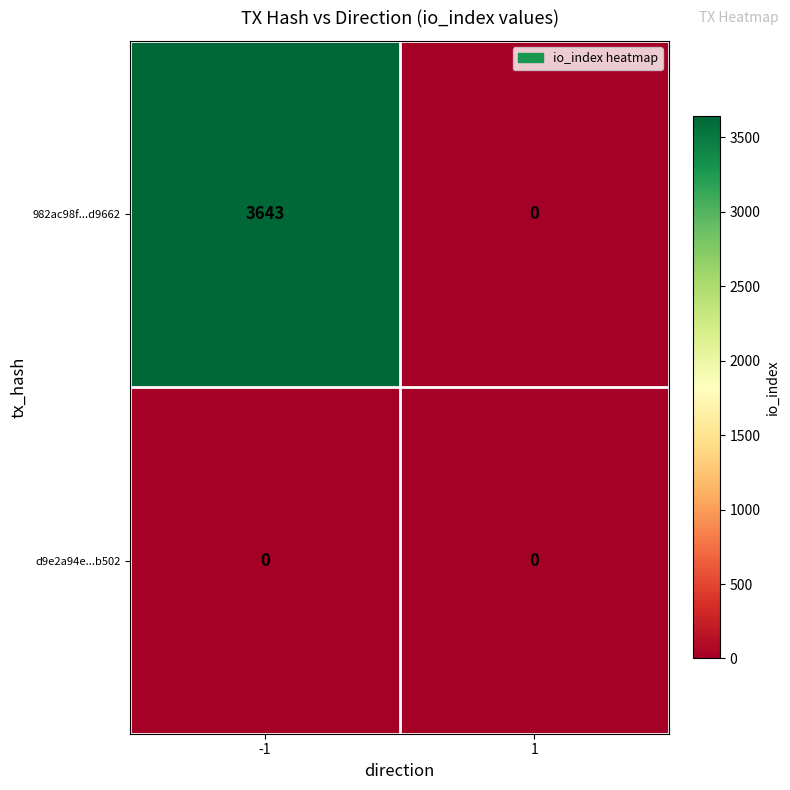

Count the number of categories in the chart.

2